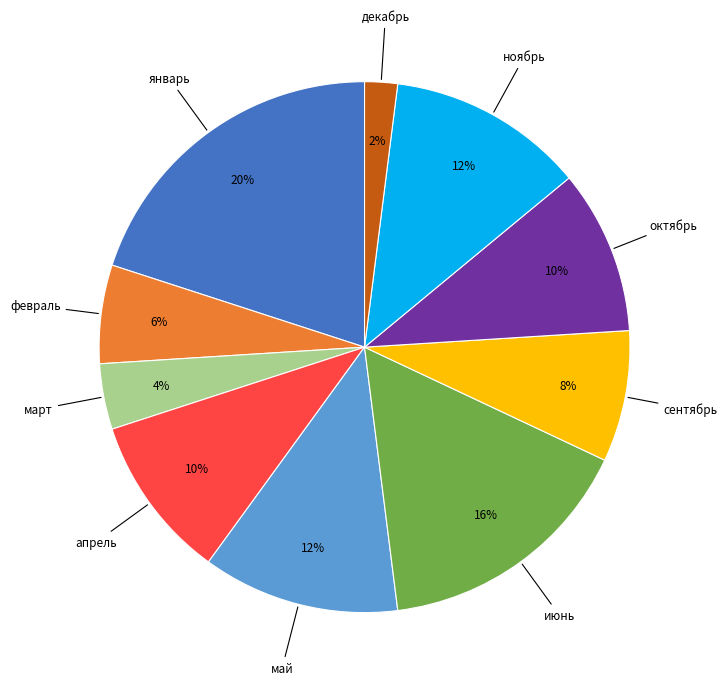

Is there a majority slice in this chart?

No